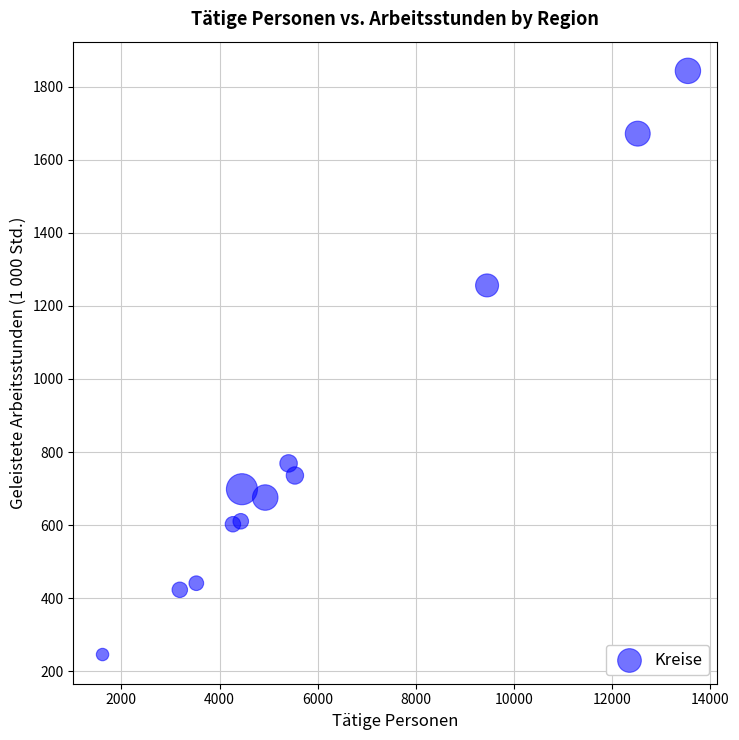

What Y value in the scatter plot is closest to 1044?

1256.1